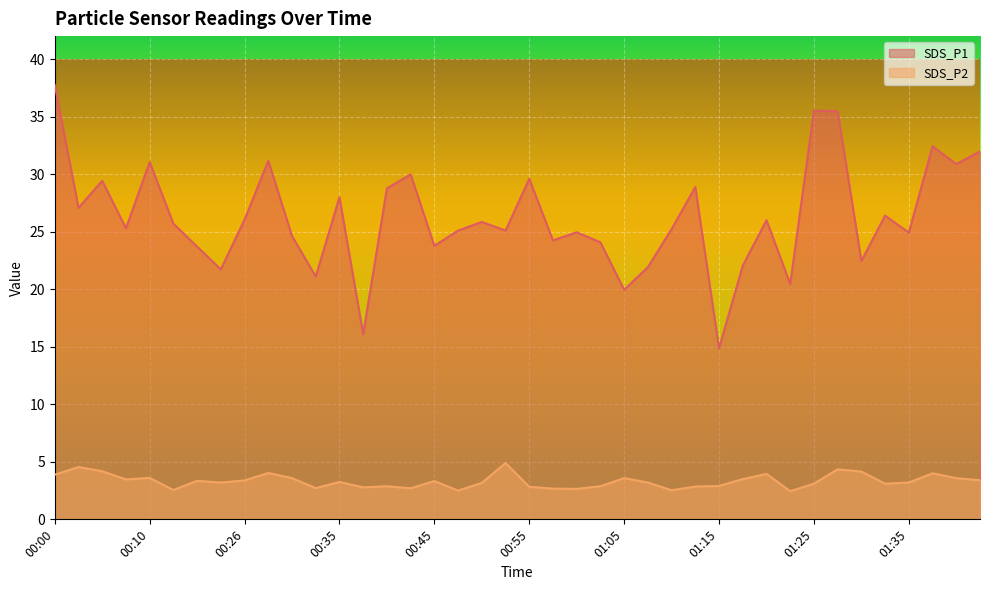

What is the label of the 27th point from the left?

01:10